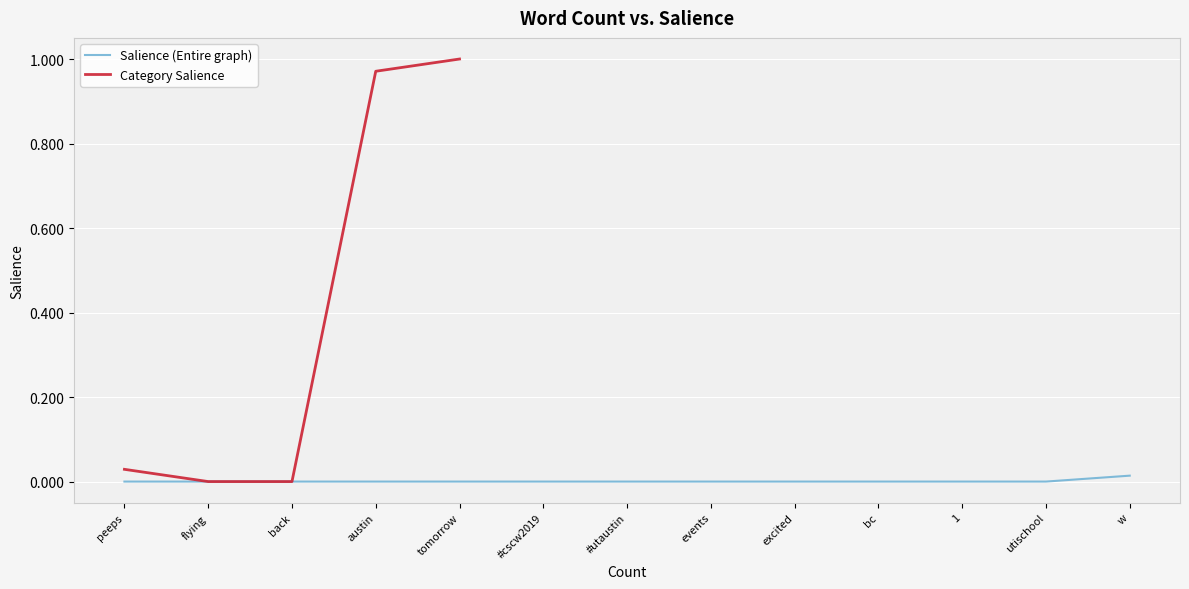

What is the label of the 7th point from the left?

#utaustin